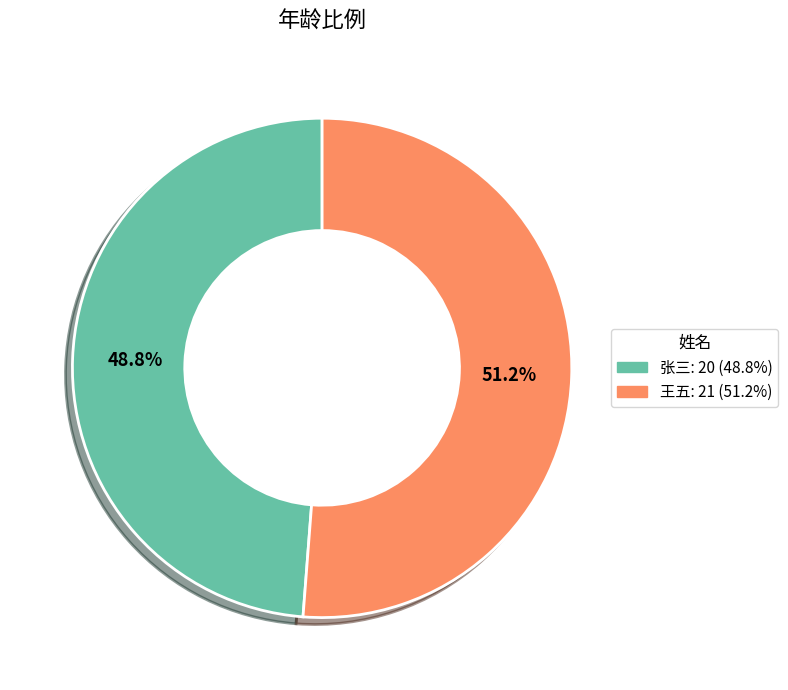

Which has a higher value, 王五 or 张三?

王五